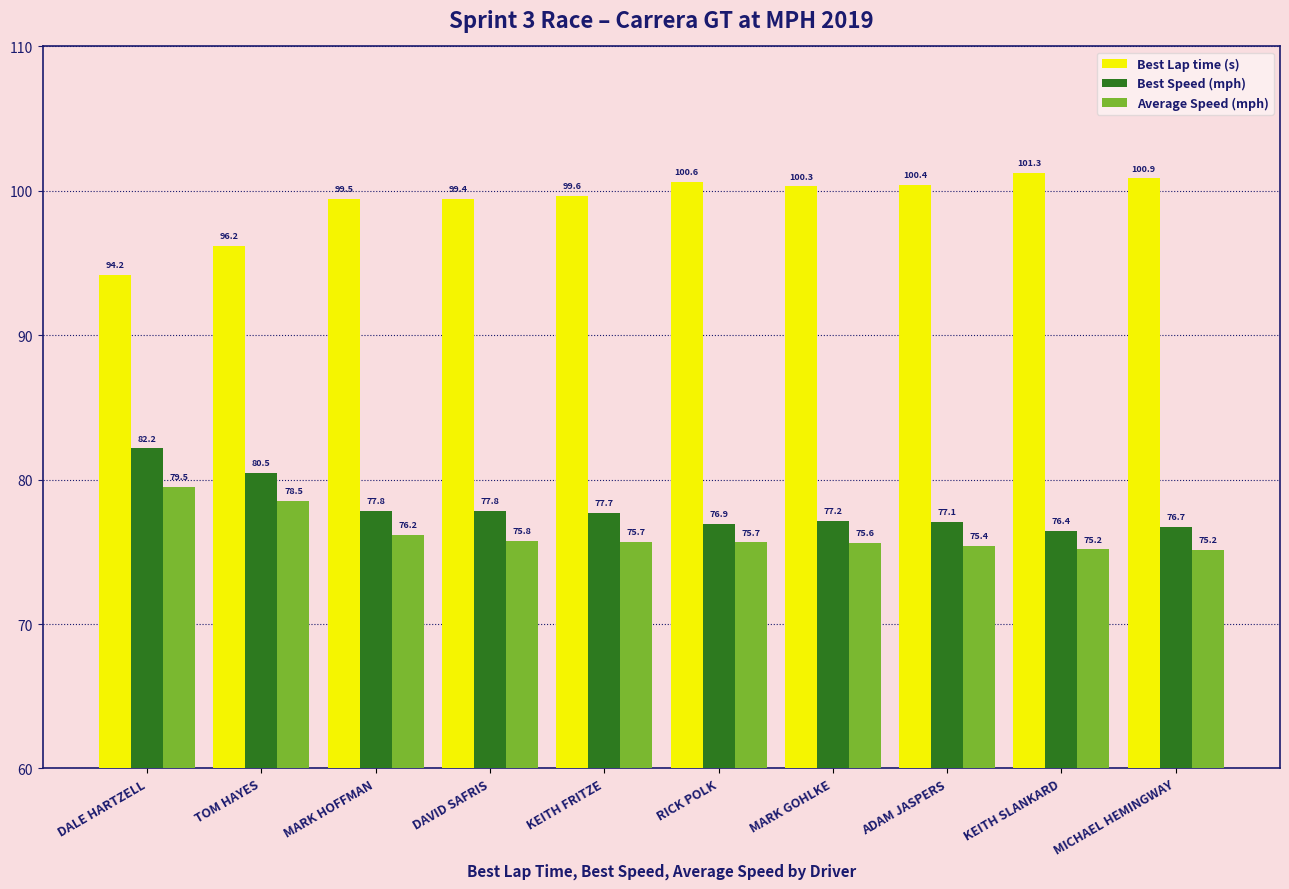

Which series changed the most between KEITH FRITZE and MARK GOHLKE?

Best Lap time (s)